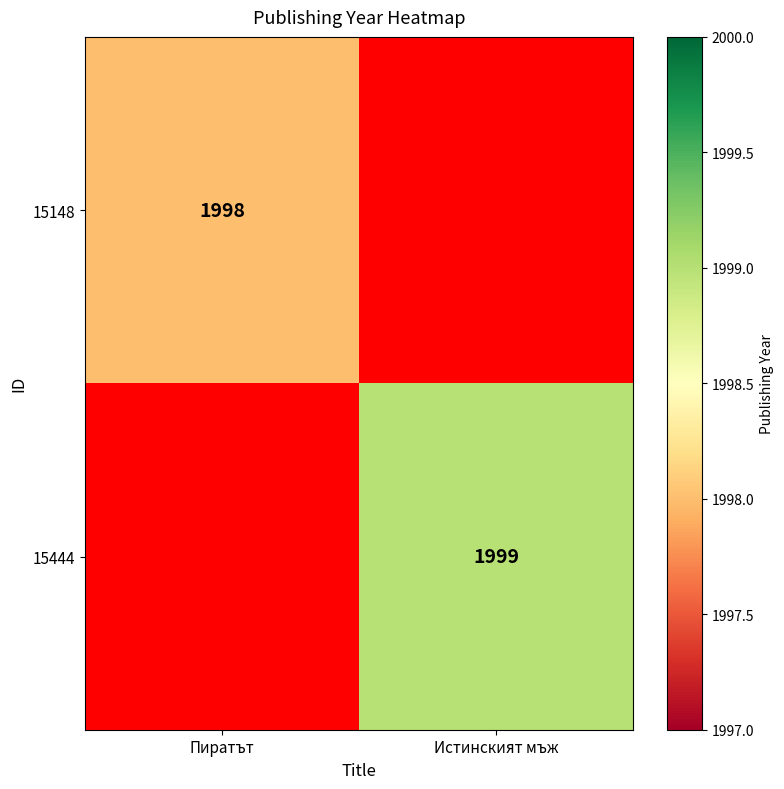

The value of 15148 at Пиратът is 684. True or false?

False